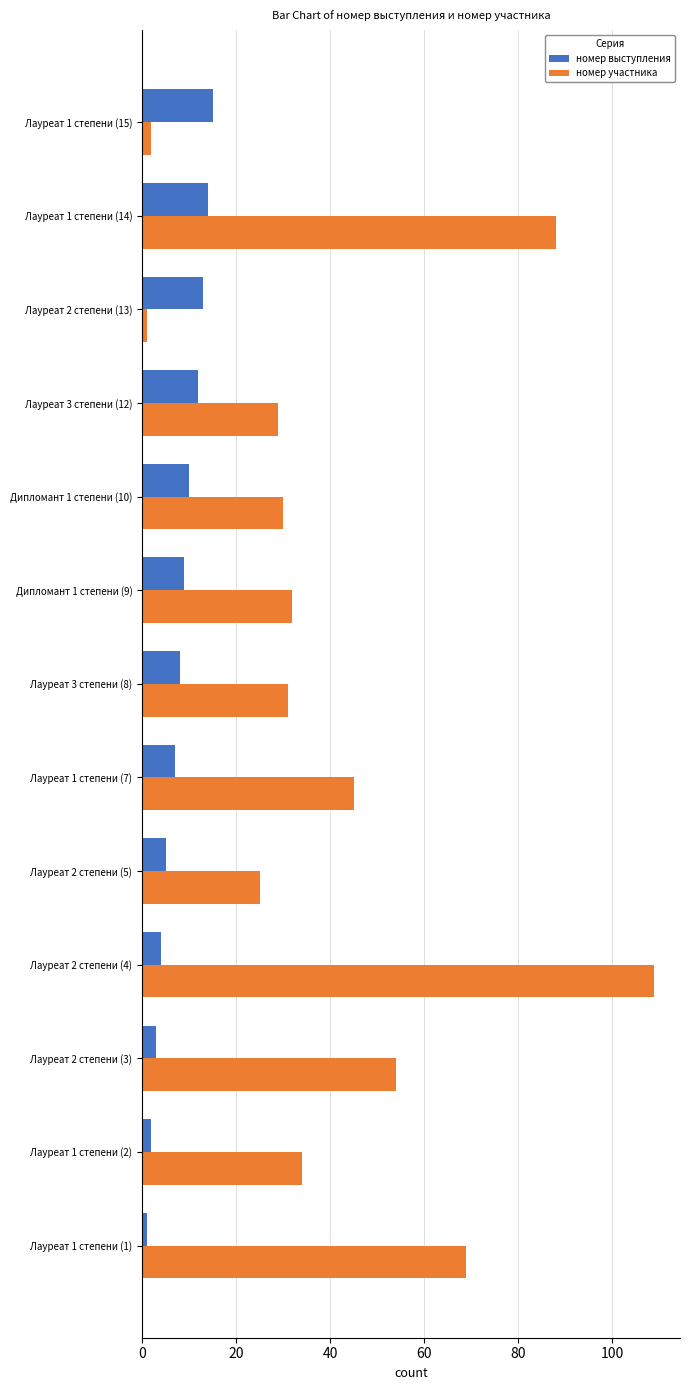

Rank the series by their average value, from lowest to highest.

номер выступления, номер участника